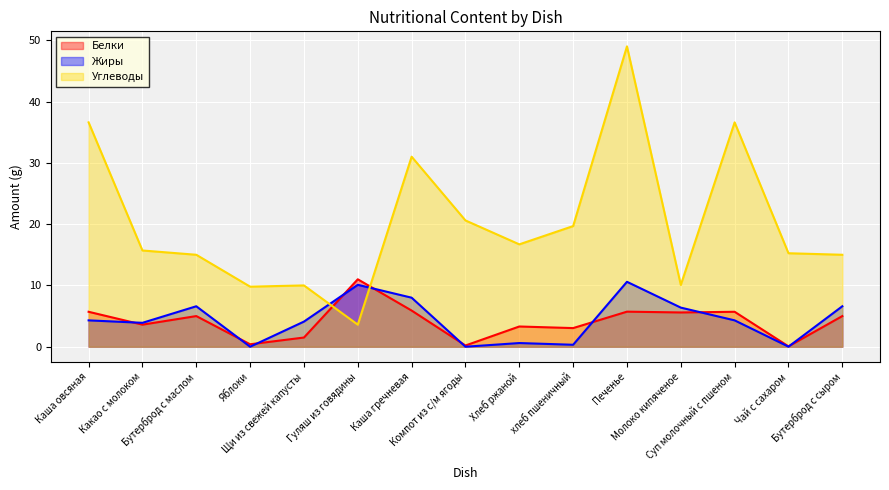

Which series changed the most between хлеб пшеничный and Бутерброд с сыром?

Жиры